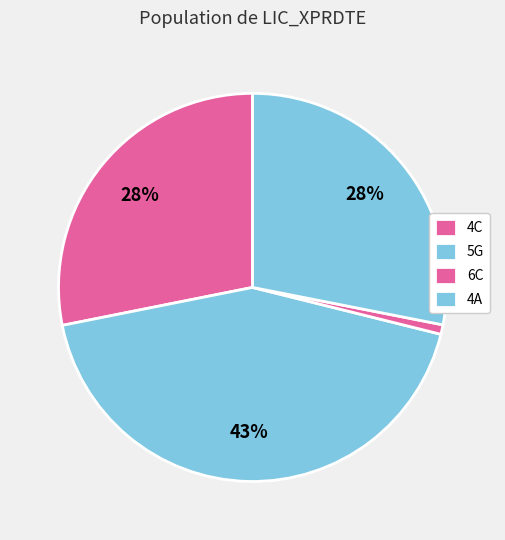

To the nearest percent, what is the difference between the 6C and 4C slice percentages?

27%